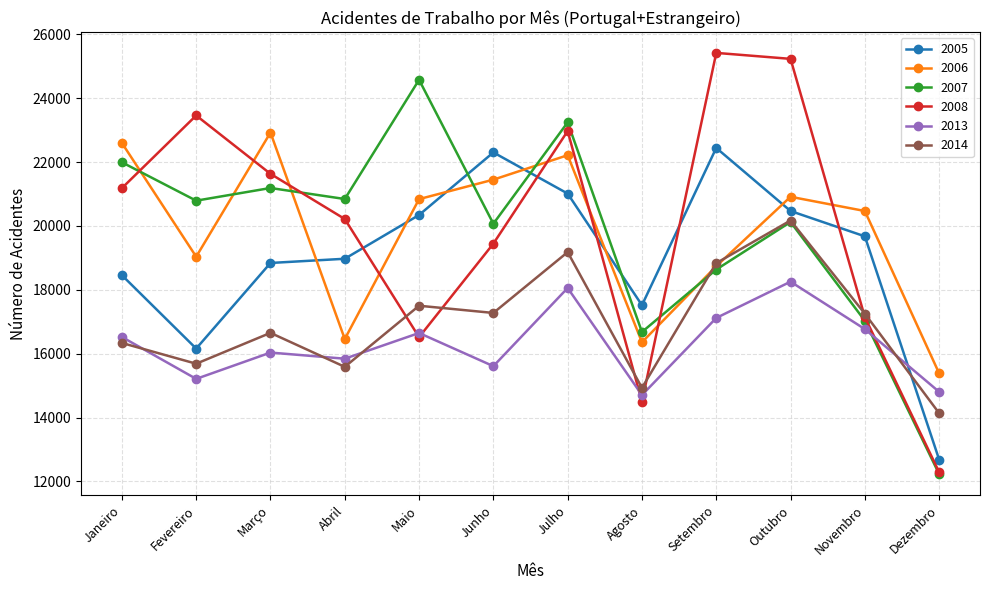

What is the total value across all series at Fevereiro?

110346